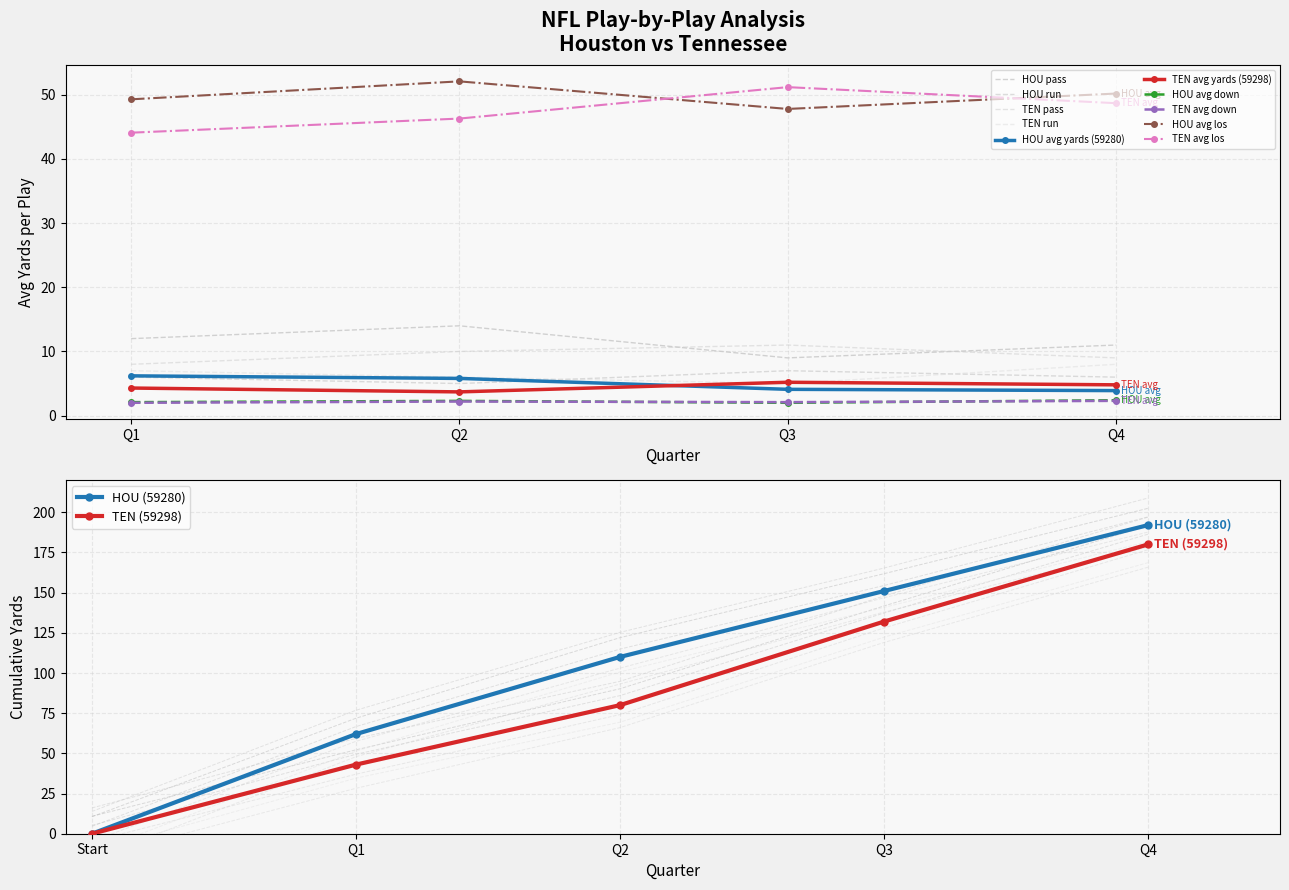

Is it true that TEN avg down equals 3.4 at Q3?

False